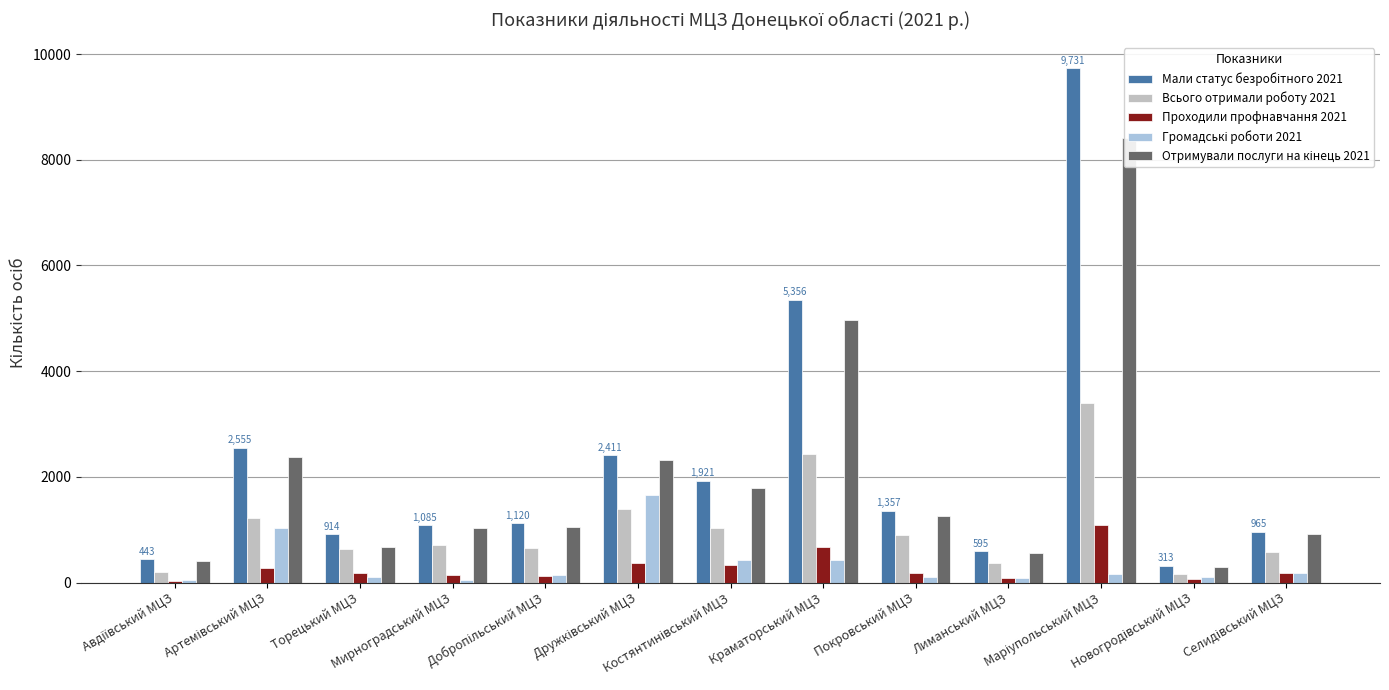

What is the spread (max minus min) of values at Торецький МЦЗ?

817